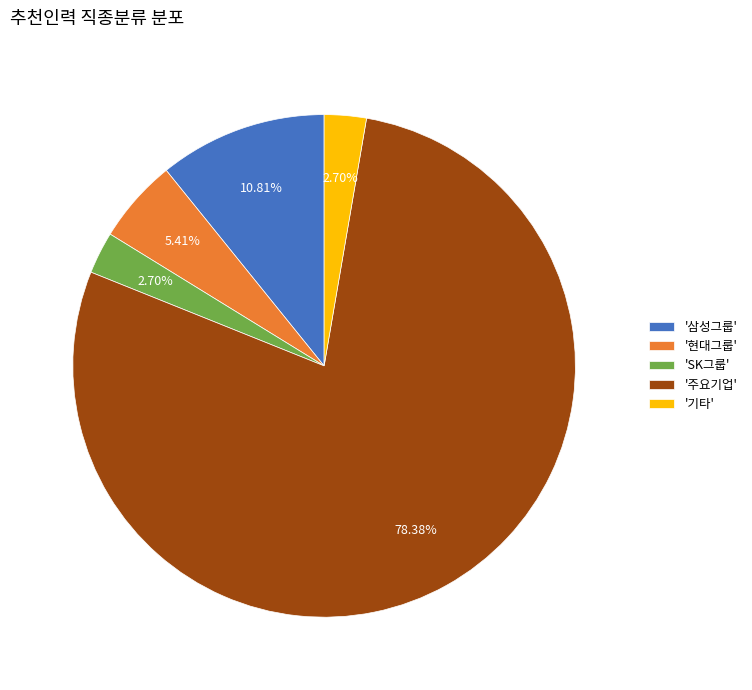

Is the sum of 'SK그룹' and '삼성그룹' greater than half?

No